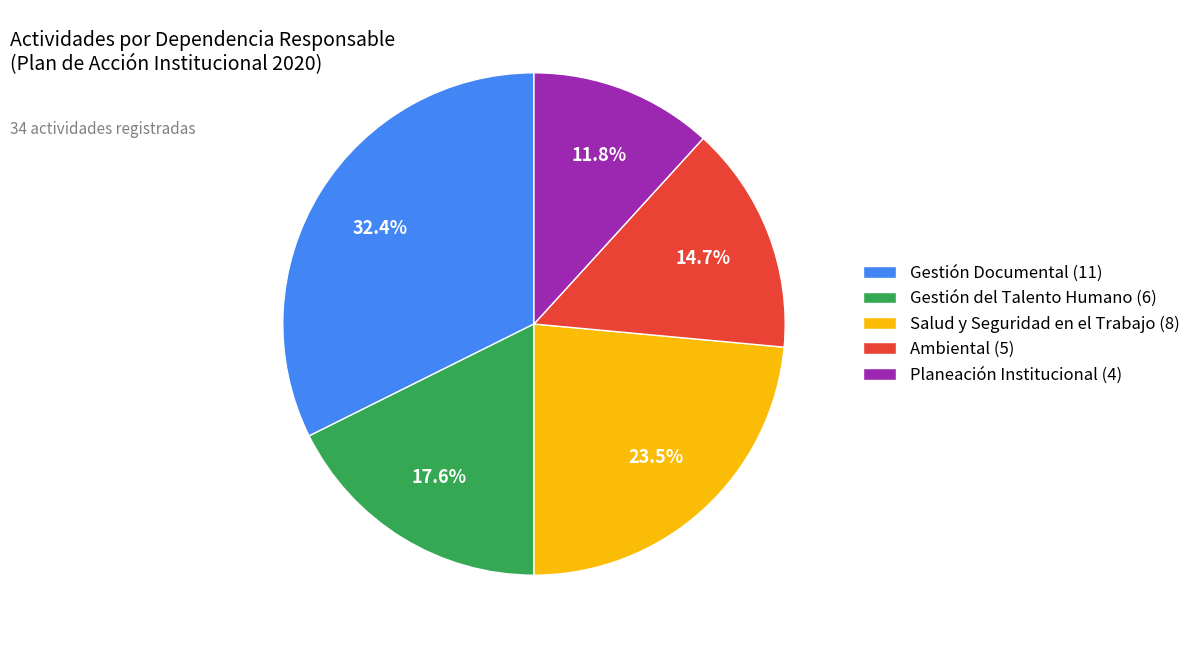

What is the largest slice in the pie chart?

Gestión Documental